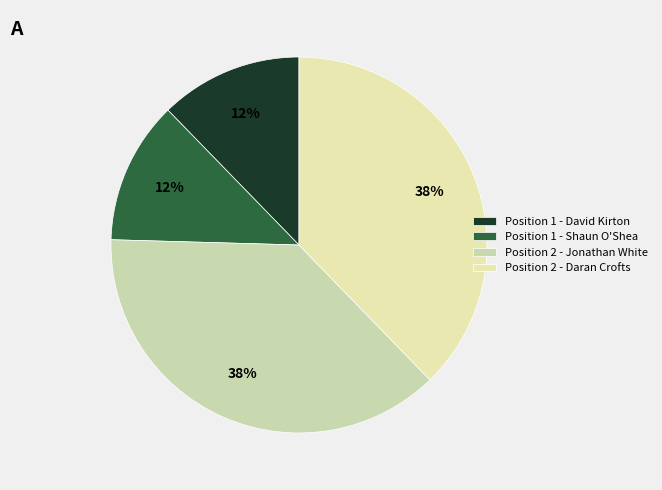

True or false: Position 2 - Daran Crofts accounts for 38% of the total.

True